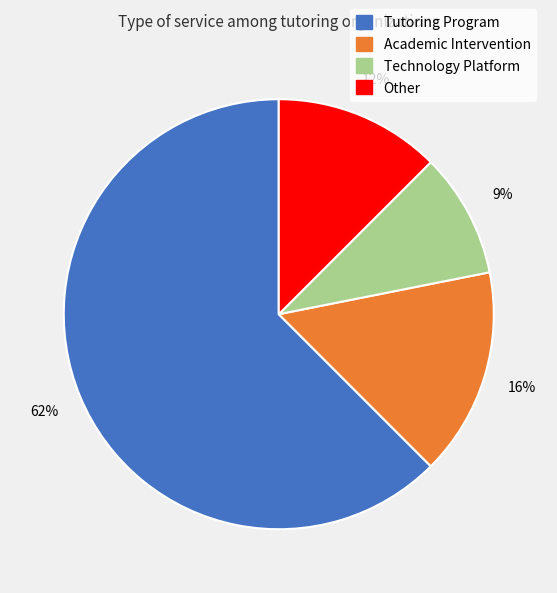

Do Technology Platform and Other together represent more than half of the pie?

No